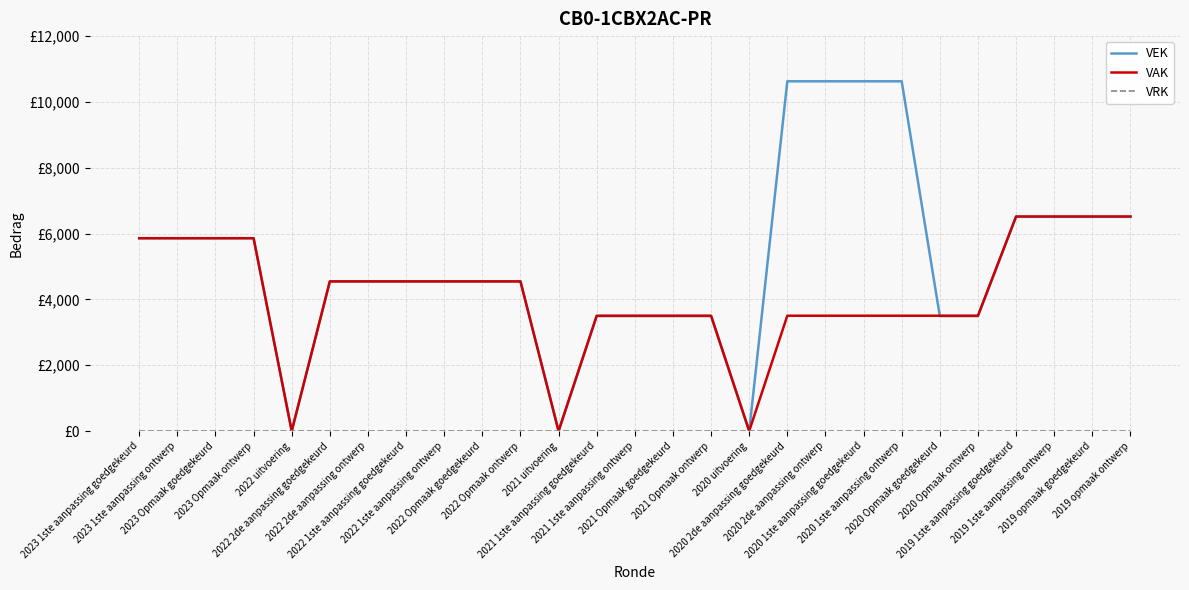

Reading left to right, what are all the values shown in this chart?

VEK: 5859	5859	5859	5859	0	4547	4547	4547	4547	4547	4547	0	3493	3493	3493	3493	0	10627	10627	10627	10627	3493	3493	6509	6509	6509	6509
VAK: 5859	5859	5859	5859	0	4547	4547	4547	4547	4547	4547	0	3504	3504	3504	3504	0	3504	3504	3504	3504	3504	3504	6520	6520	6520	6520
VRK: 0	0	0	0	0	0	0	0	0	0	0	0	0	0	0	0	0	0	0	0	0	0	0	0	0	0	0